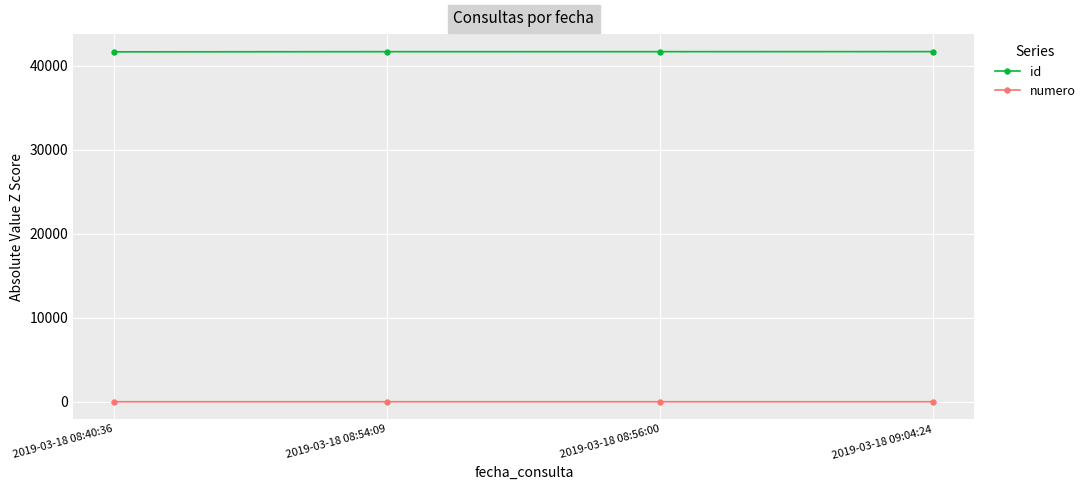

True or false: id and numero intersect in this chart.

False